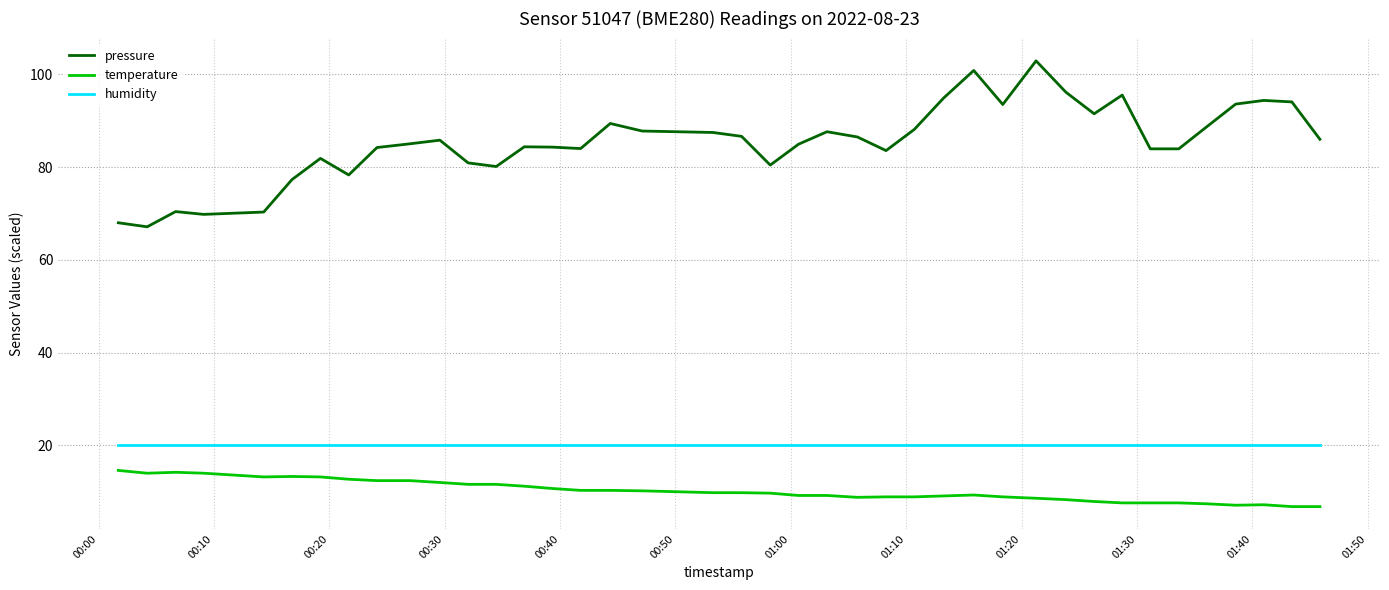

Which series has the largest total across all categories?

pressure